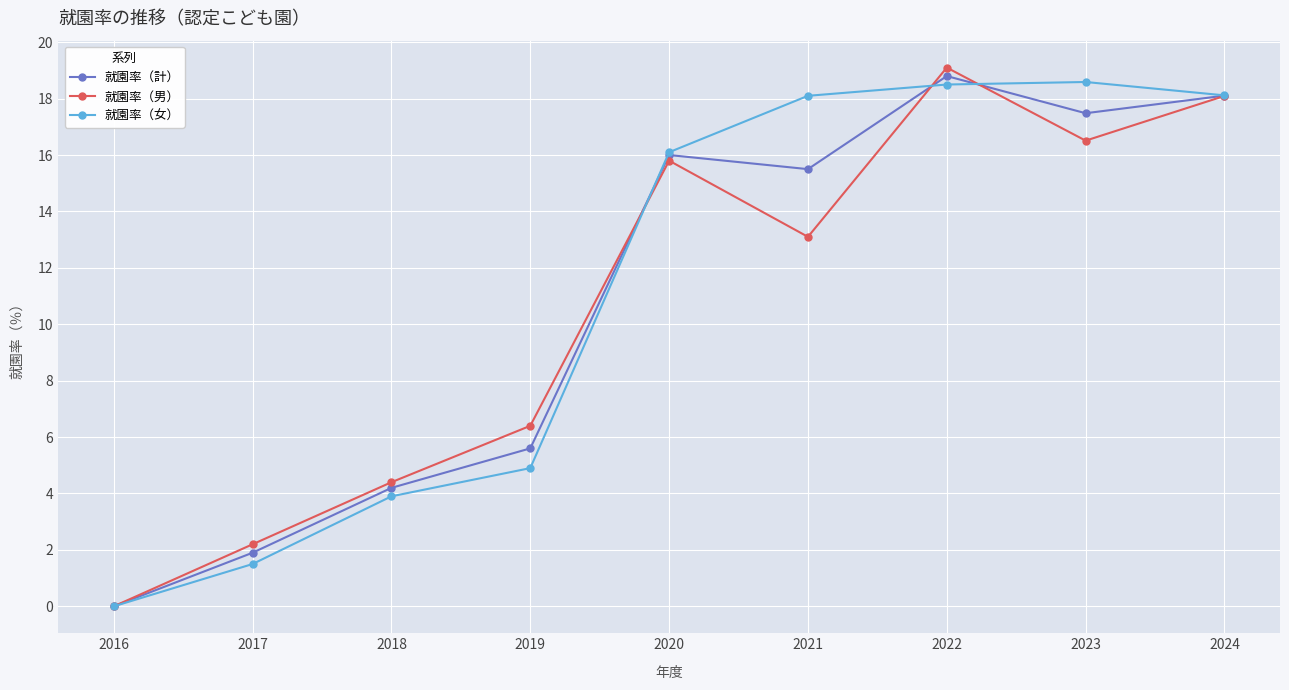

How many values in the 就園率（計） series exceed 15?

5